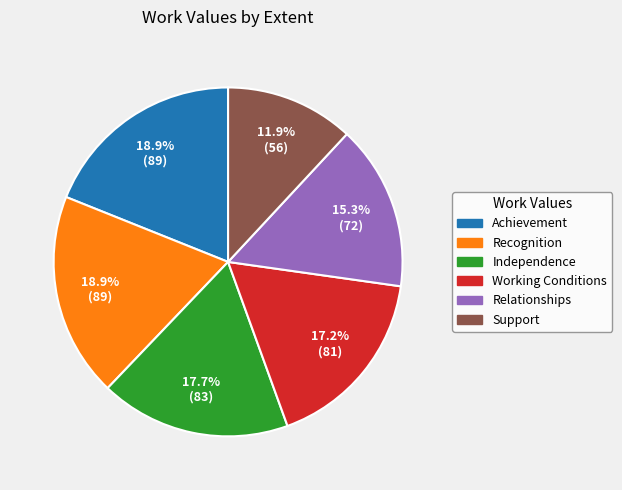

What percentage is the Support slice, to the nearest percent?

12%